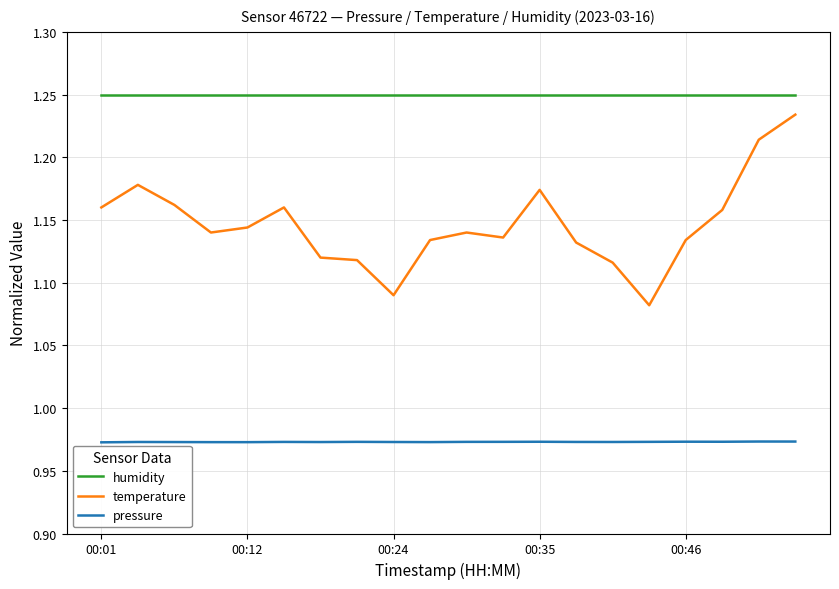

Which series has the largest total across all categories?

humidity